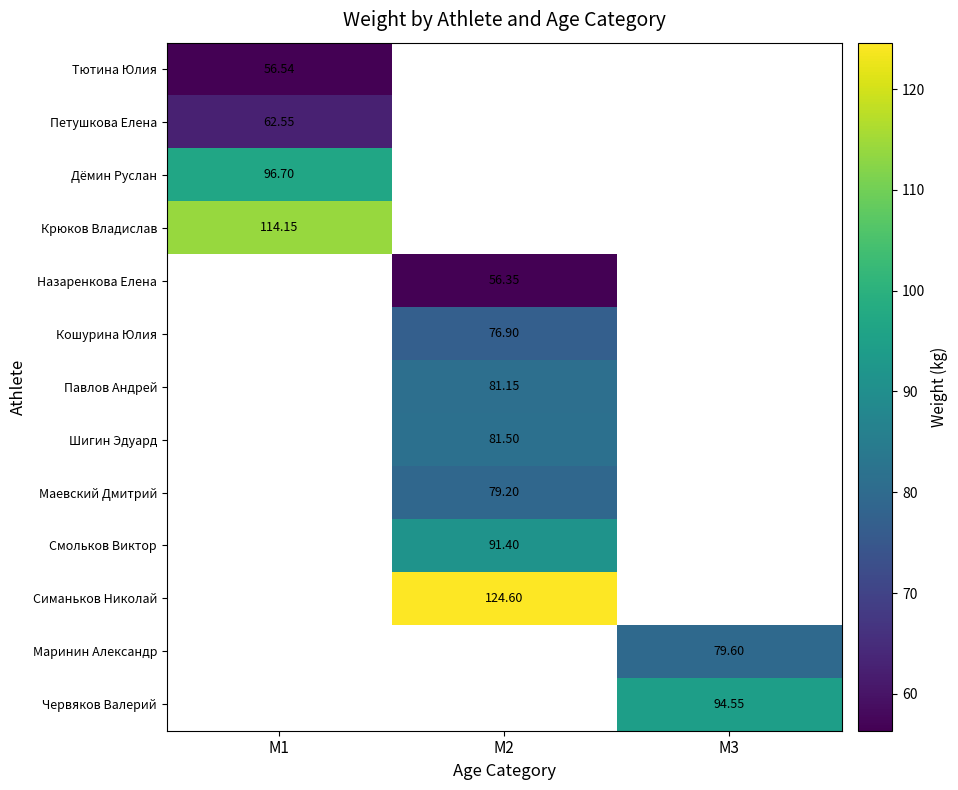

Count the number of data series in this chart.

13